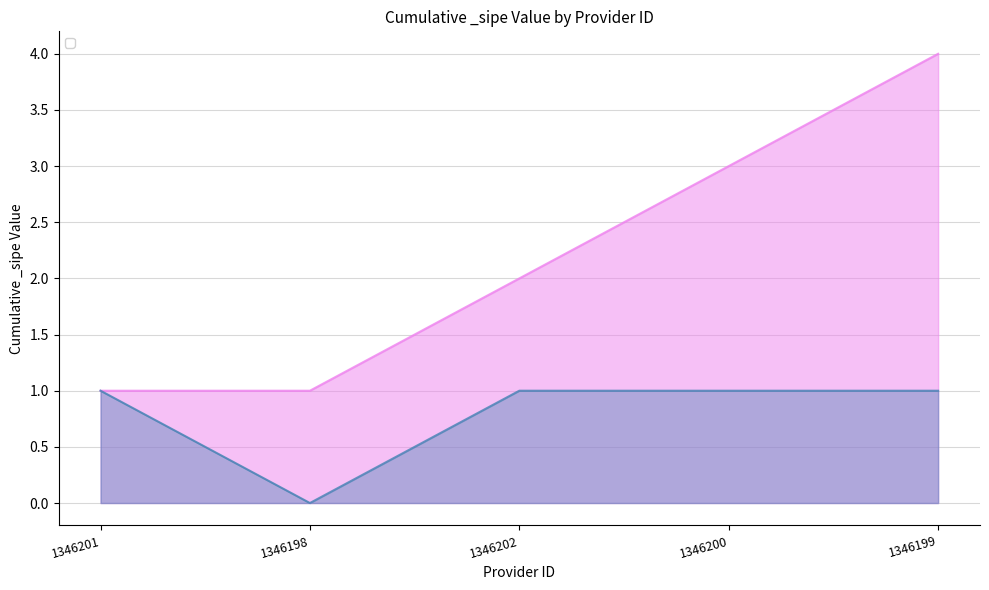

What is the greatest value displayed?

1